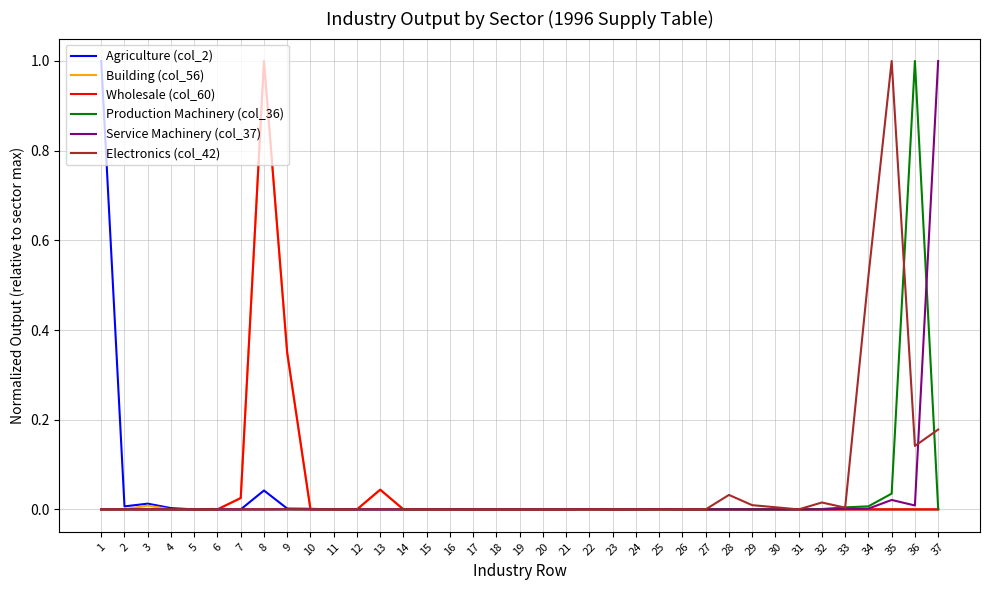

True or false: Production Machinery (col_36) has more than 2 interior local peaks.

True